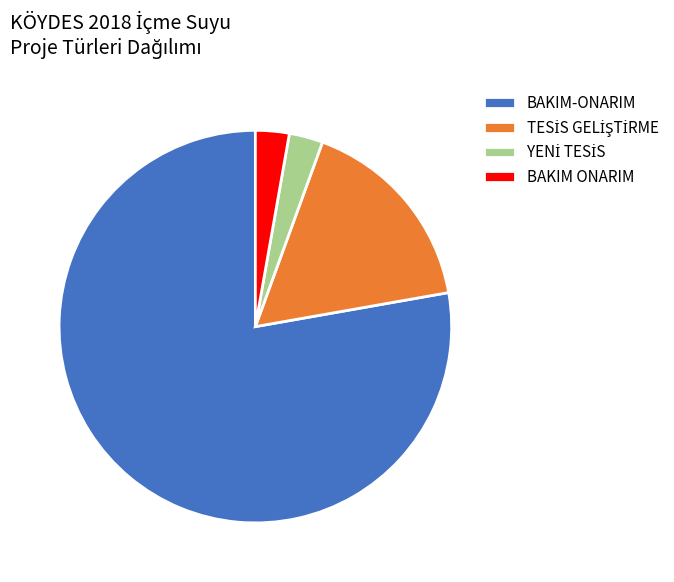

How many segments does this pie chart have?

4